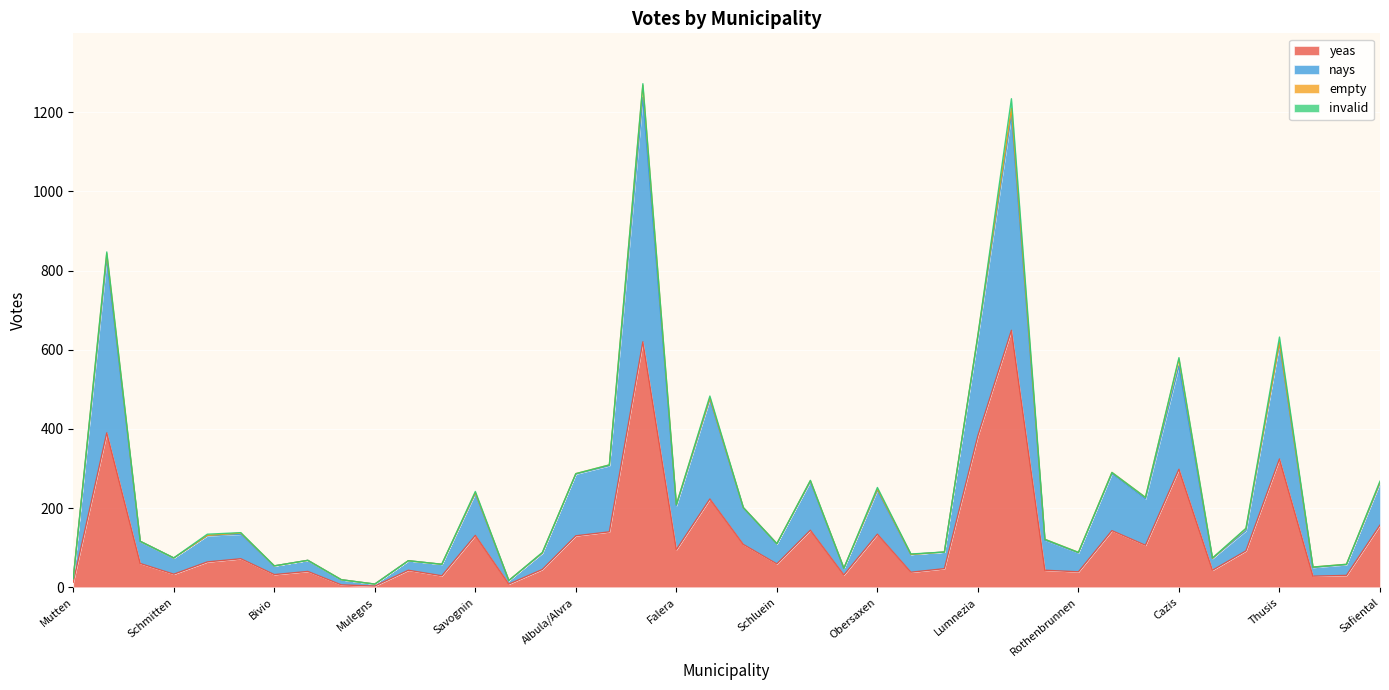

What is the label of the 30th point from the right?

Riom-Parsonz